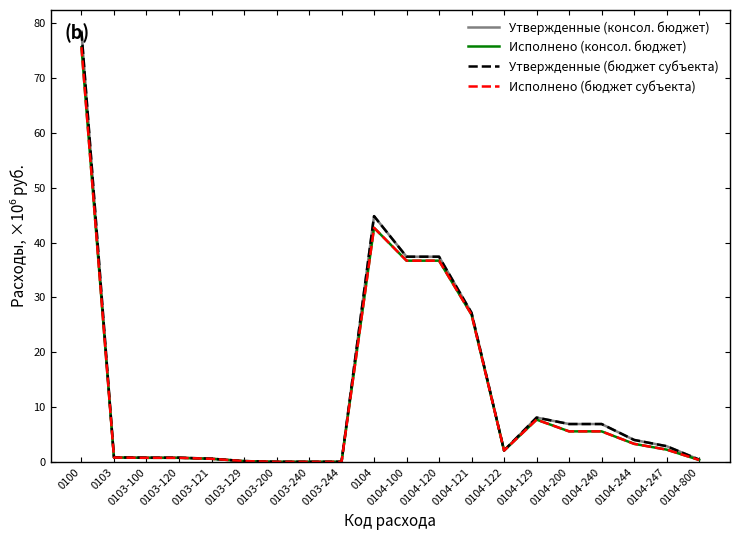

Does the chart have visible grid lines?

No